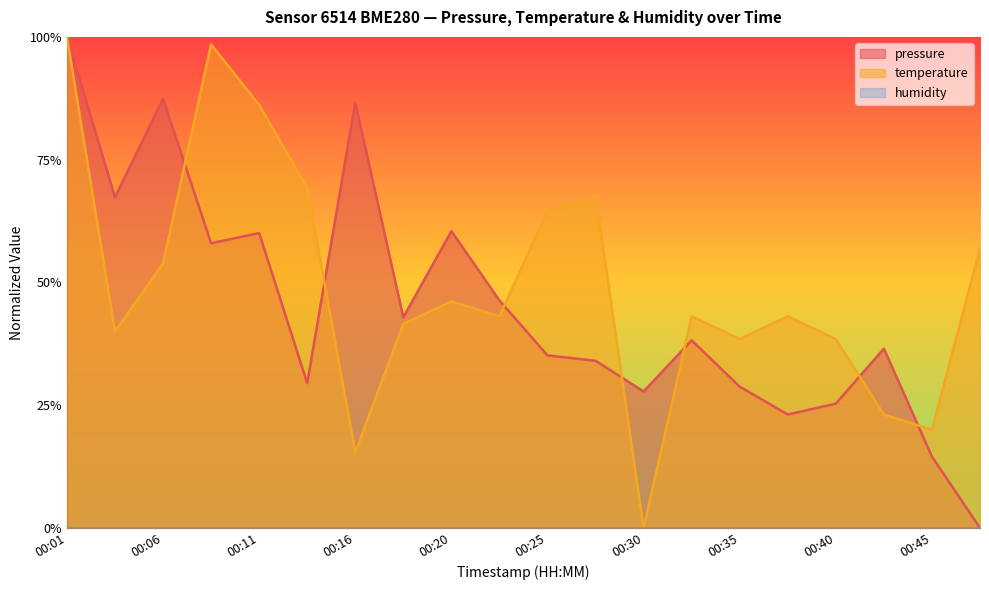

Rank the series by their maximum value, from lowest to highest.

pressure, temperature